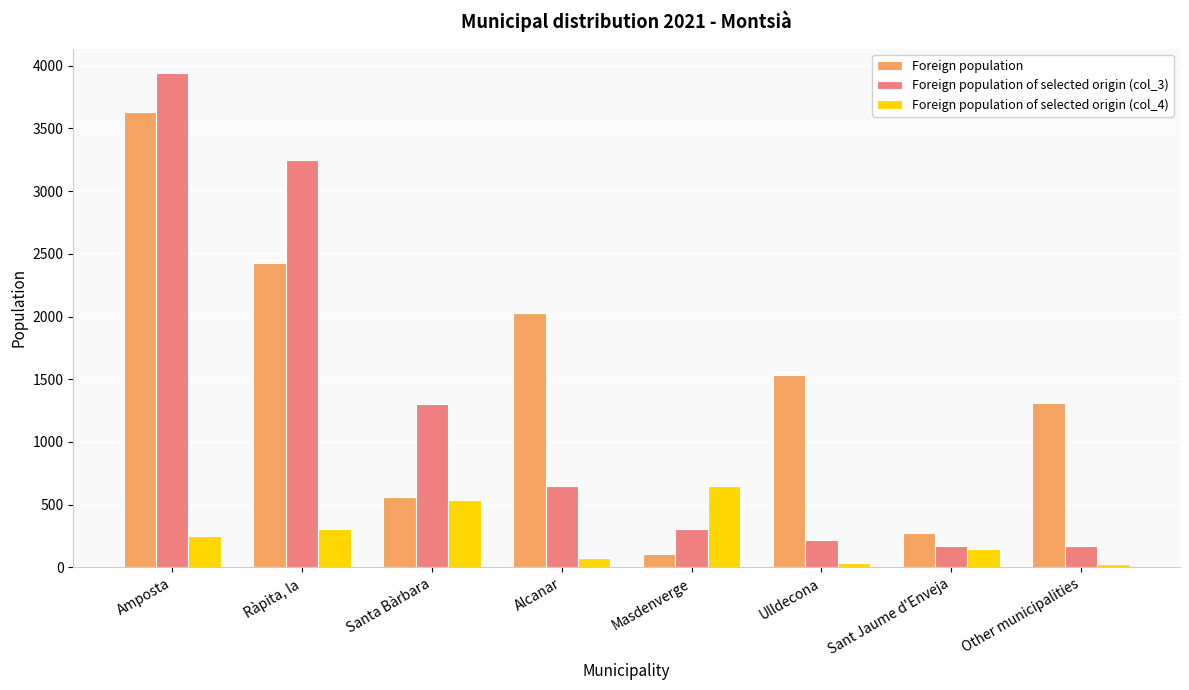

What is the sum of all Foreign population of selected origin (col_4) values?

2023